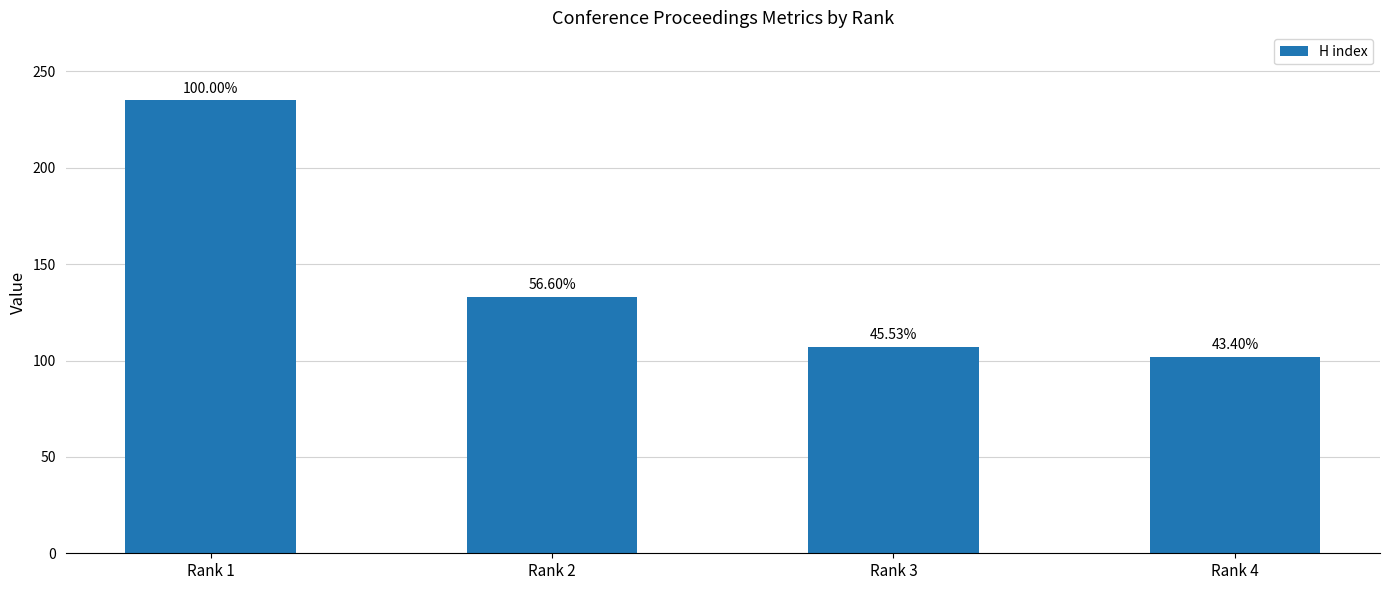

True or false: the data shows 102 at Rank 4.

True